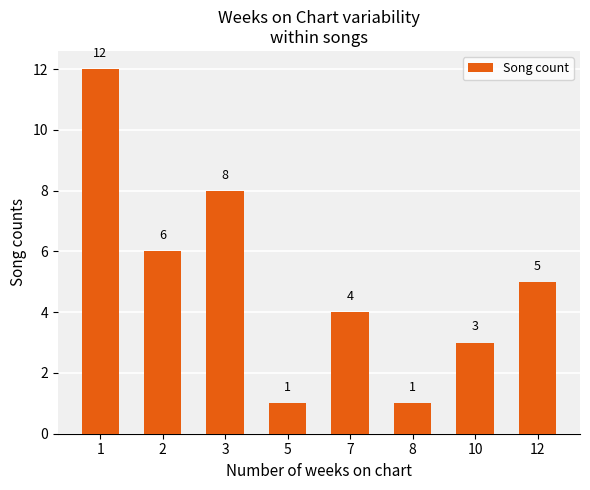

At which label does the data first exceed 5?

1